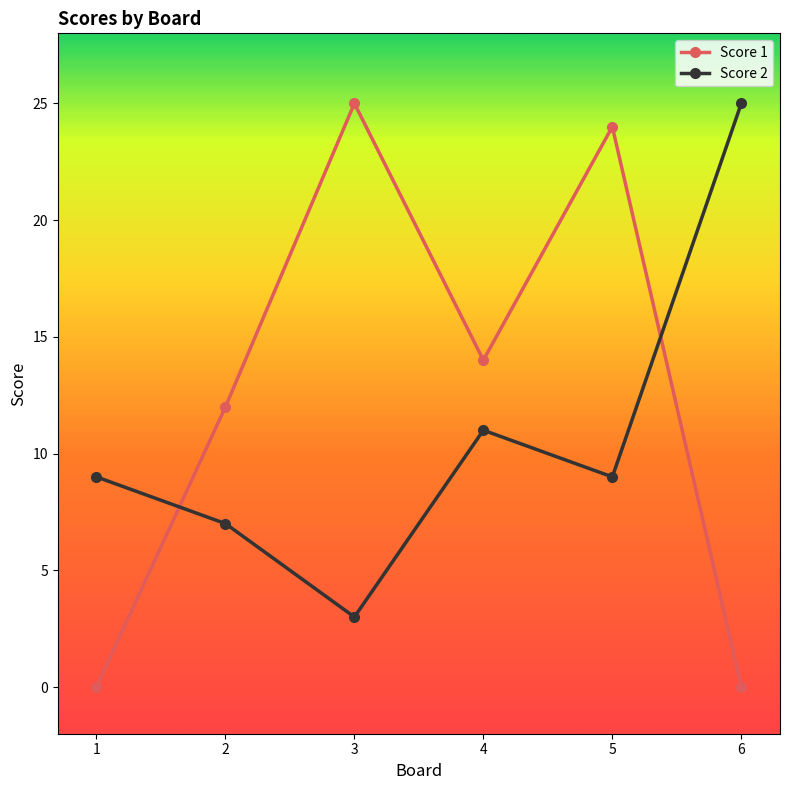

After their last crossing, which series has the higher values: Score 1 or Score 2?

Score 2